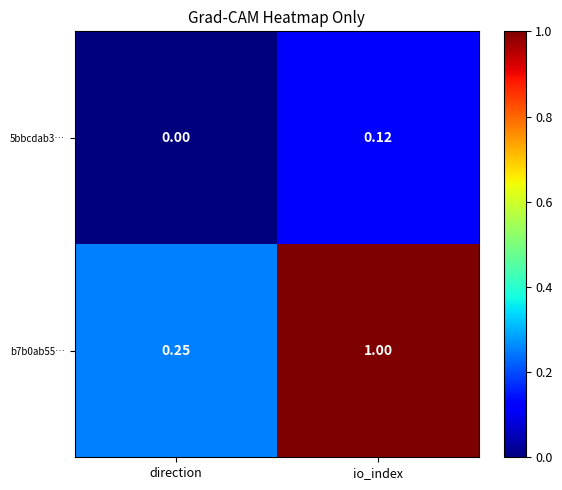

Rank the categories by 5bbcdab3… value from highest to lowest.

io_index, direction